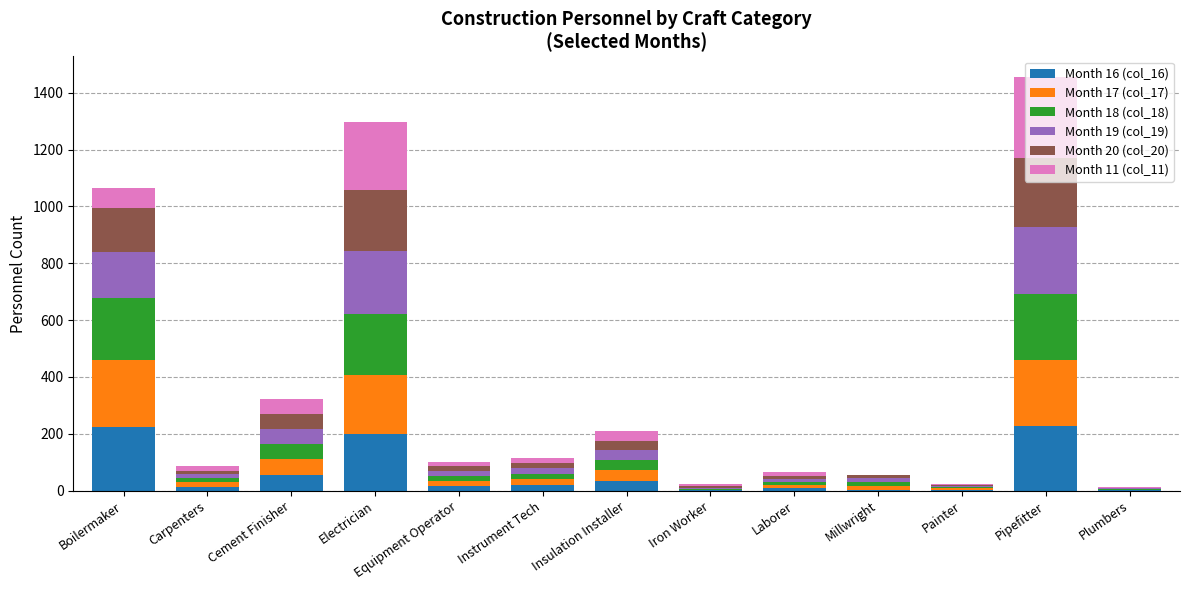

What are all the series names shown in the legend?

Month 16 (col_16), Month 17 (col_17), Month 18 (col_18), Month 19 (col_19), Month 20 (col_20), Month 11 (col_11)